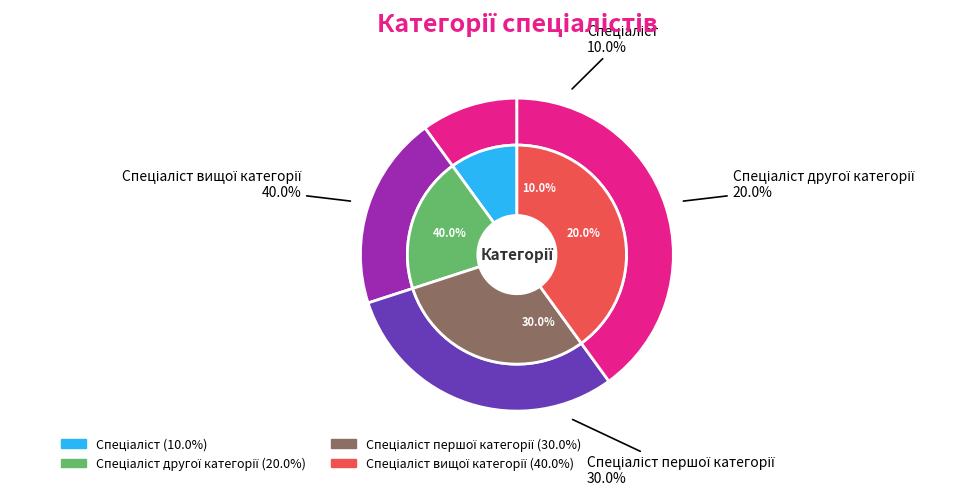

Rank the categories by value from highest to lowest.

Спеціаліст вищої категорії, Спеціаліст першої категорії, Спеціаліст другої категорії, Спеціаліст